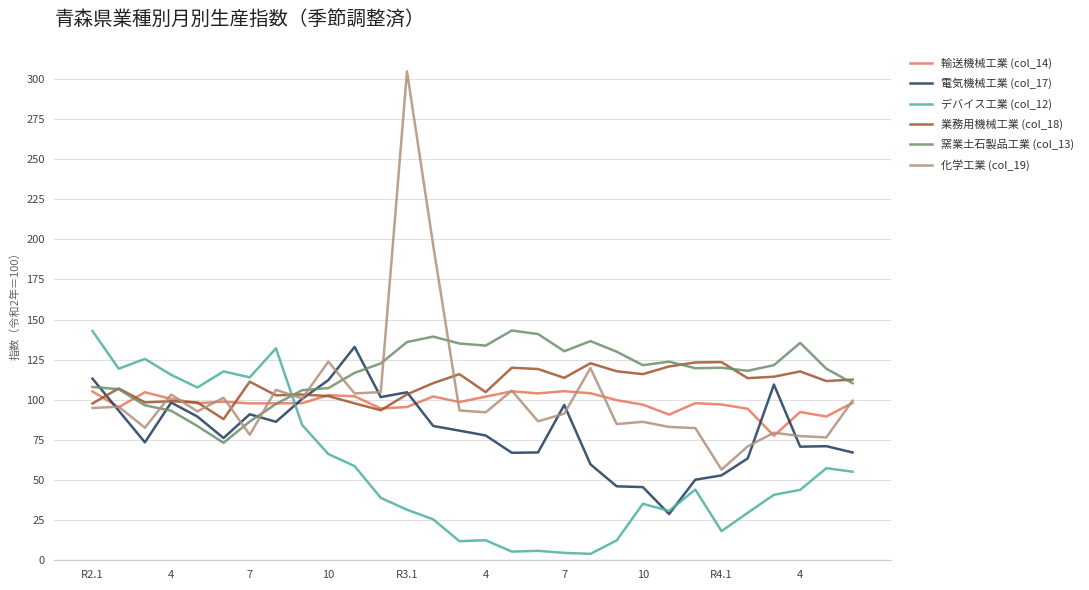

What is the maximum value shown in the chart?

304.7